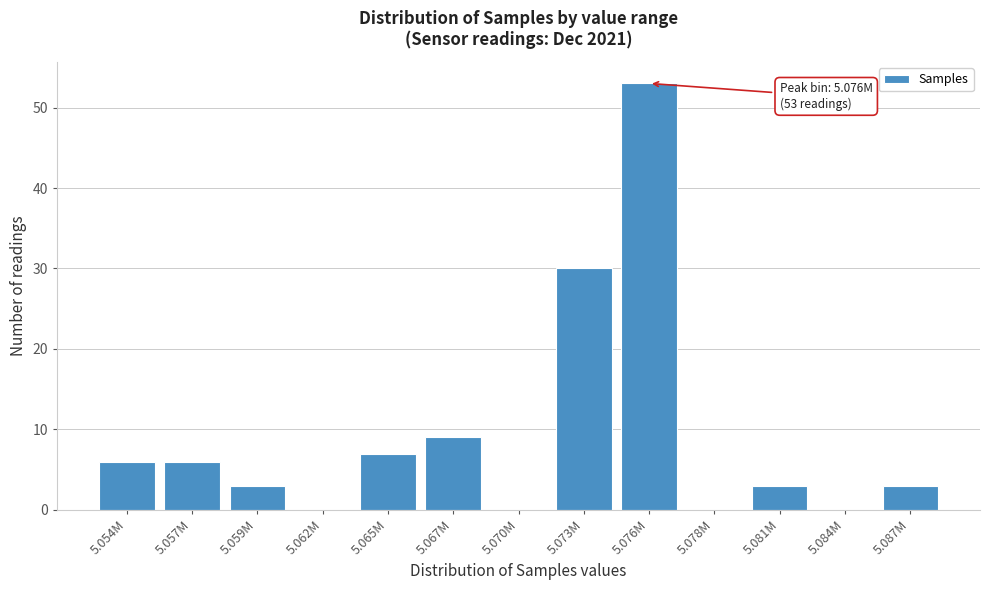

Reading left to right, extract all data points from this chart.

5.054M=6	5.057M=6	5.059M=3	5.062M=0	5.065M=7	5.067M=9	5.070M=0	5.073M=30	5.076M=53	5.078M=0	5.081M=3	5.084M=0	5.087M=3